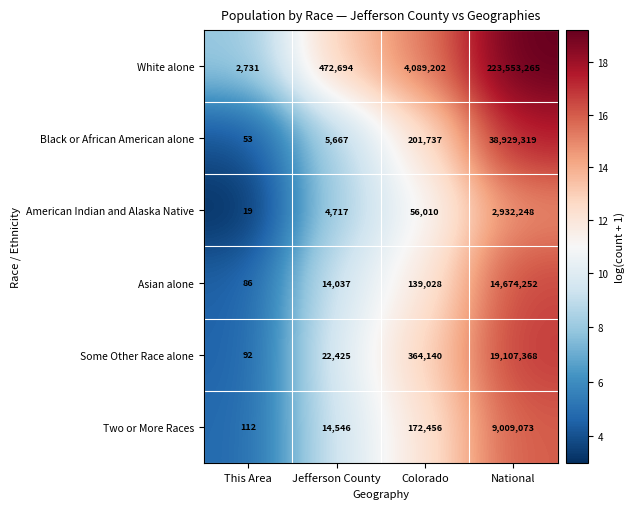

How many distinct data groups are displayed?

6